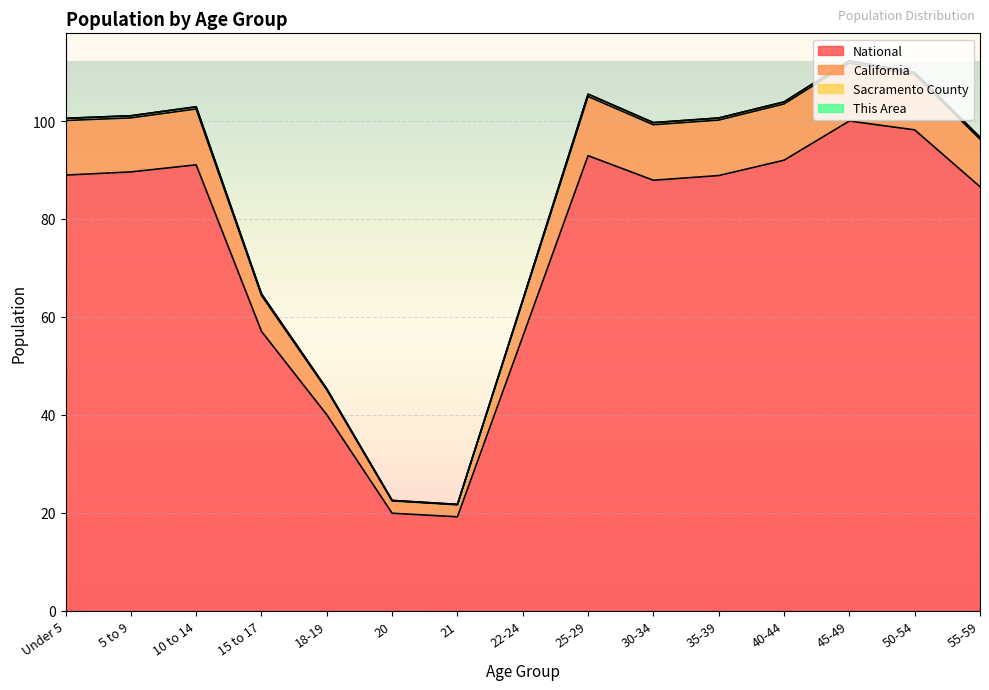

True or false: National and California cross at least once.

False